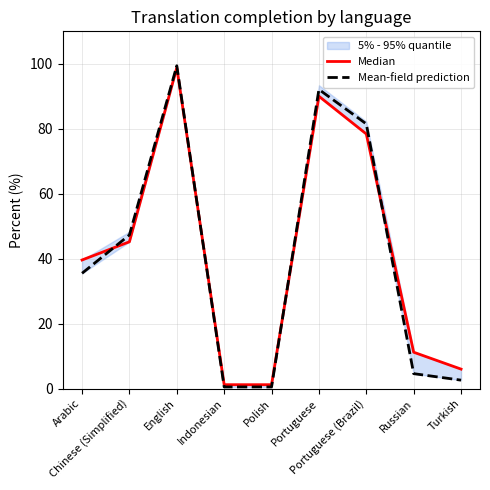

At which label does Mean-field prediction reach its peak?

English